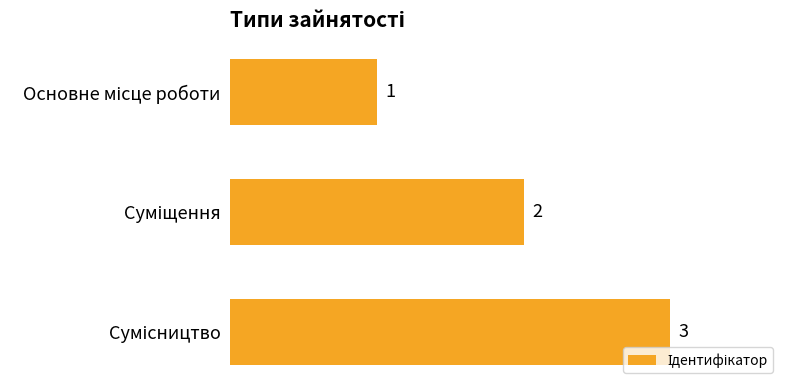

What is the sum of all values?

6